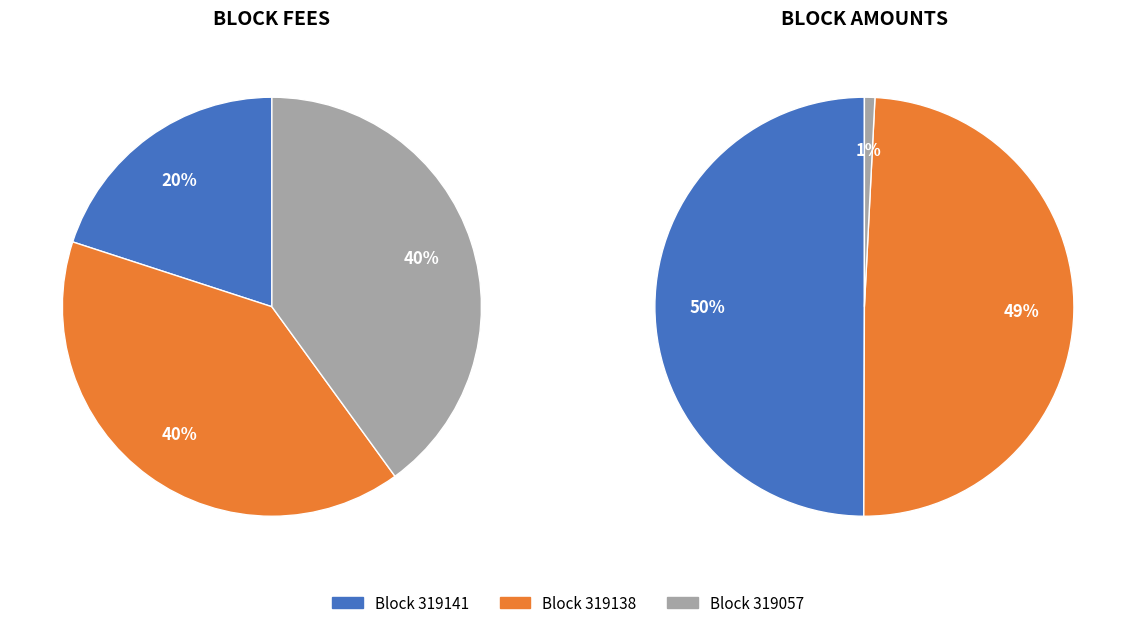

How many slices are in this pie chart?

3